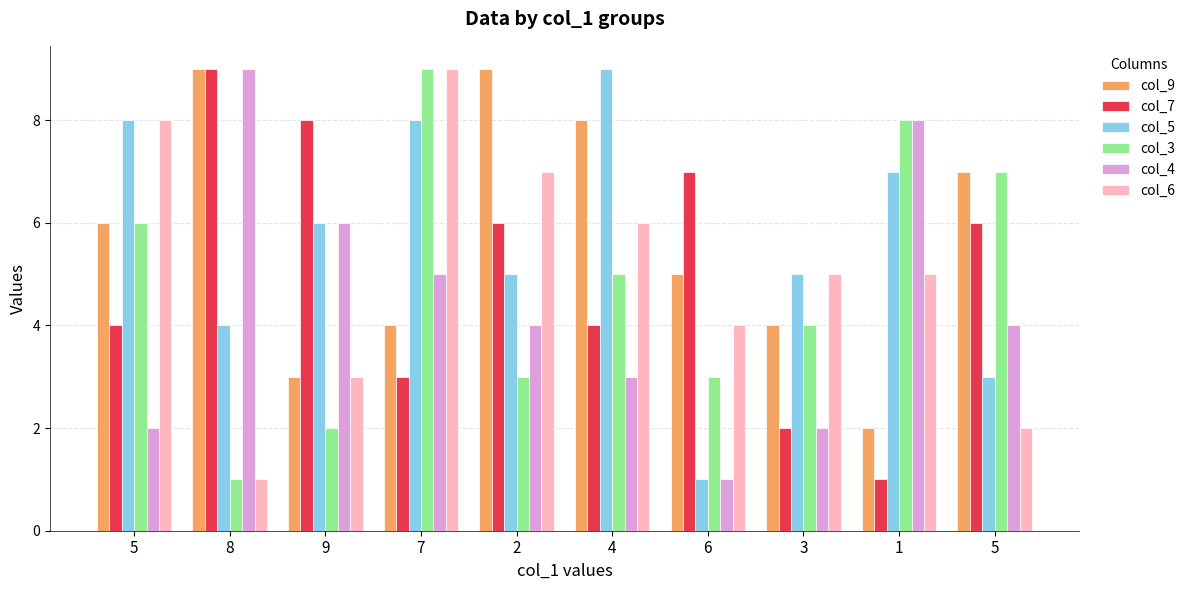

What are all the series names shown in the legend?

col_9, col_7, col_5, col_3, col_4, col_6